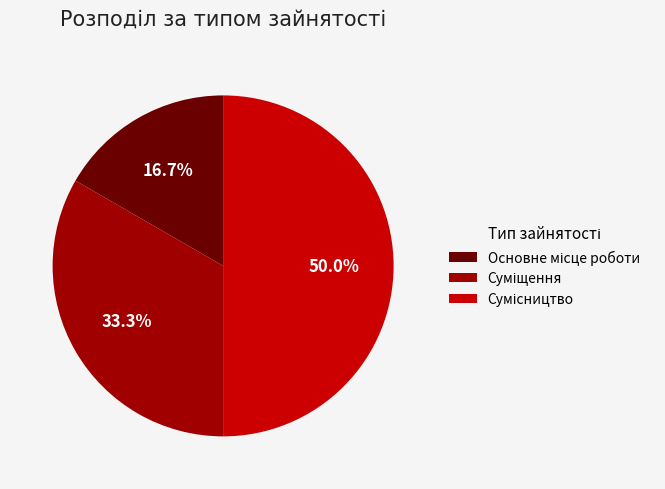

How many slices are in this pie chart?

3